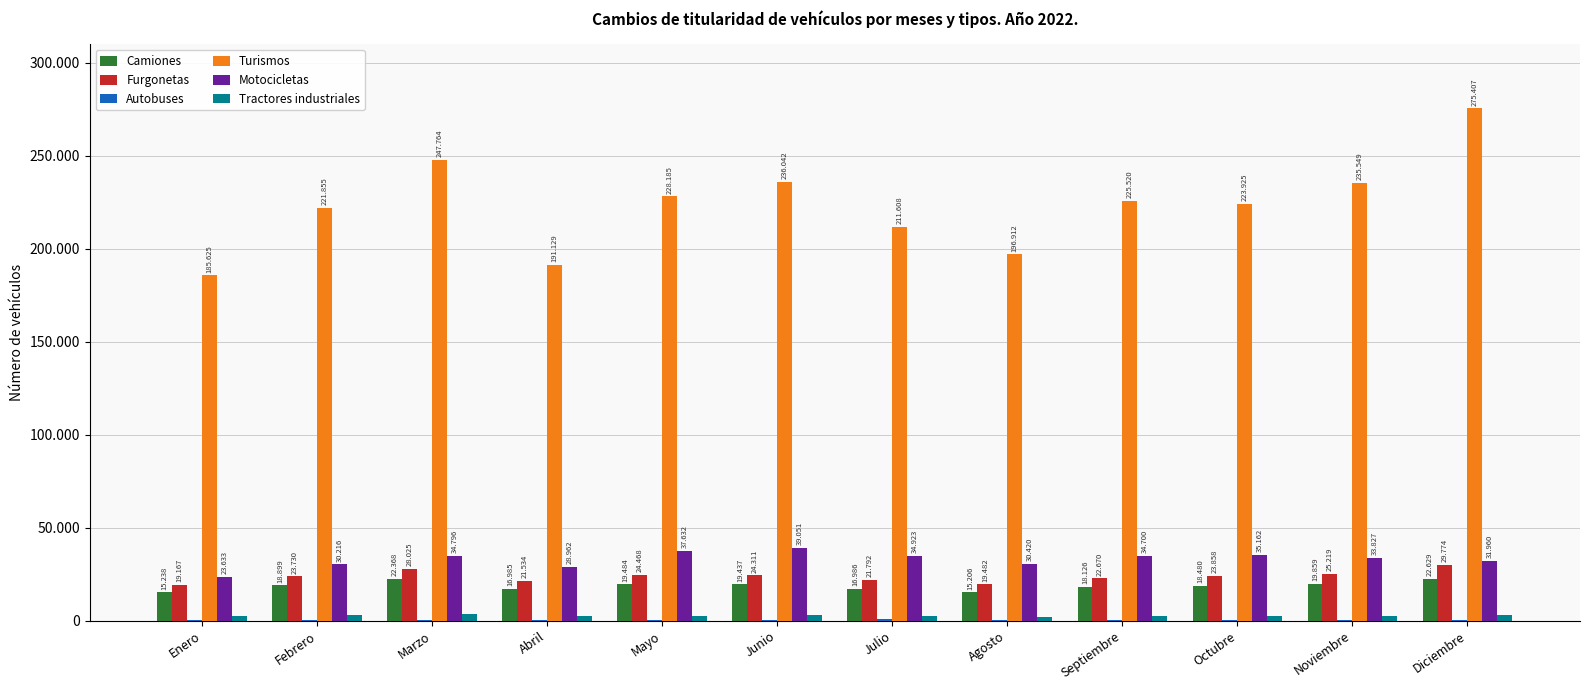

What is the minimum value shown in the chart?

231